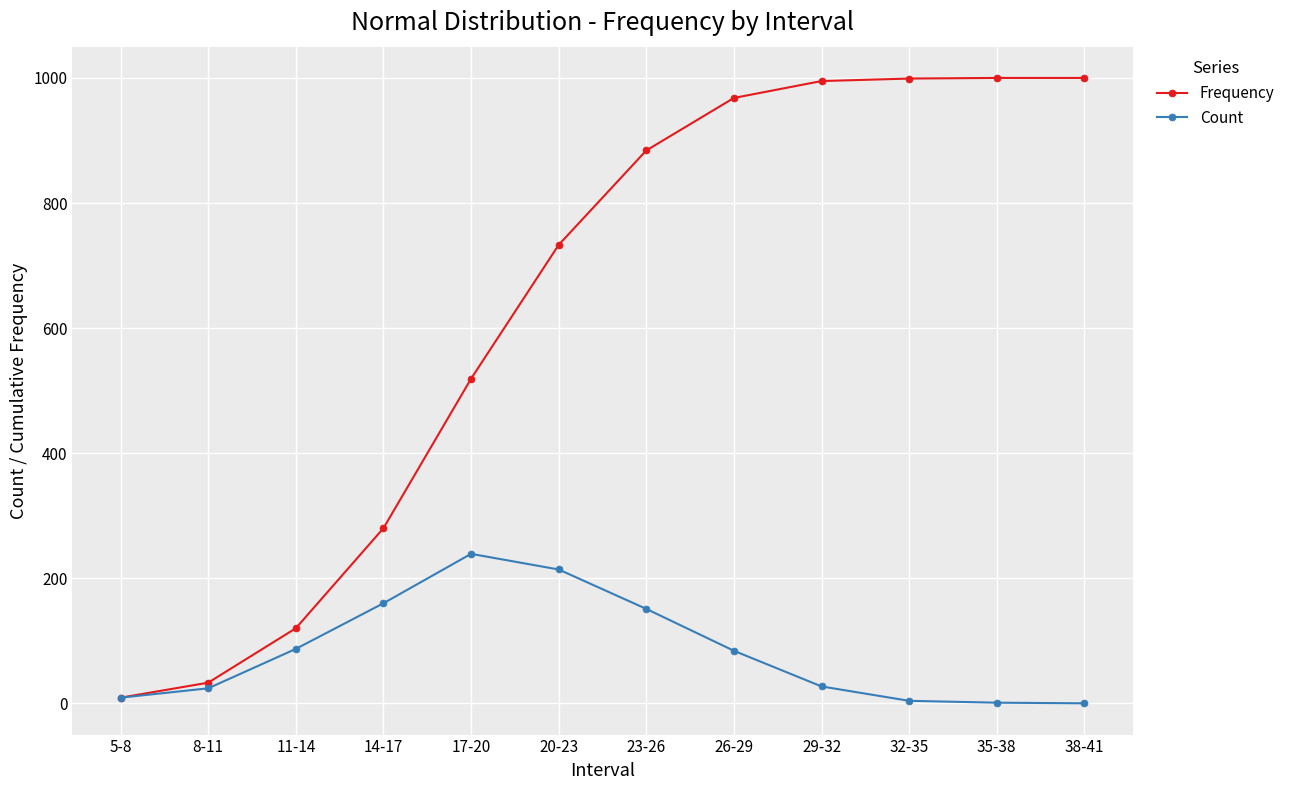

What is the sum of all Count values?

1000